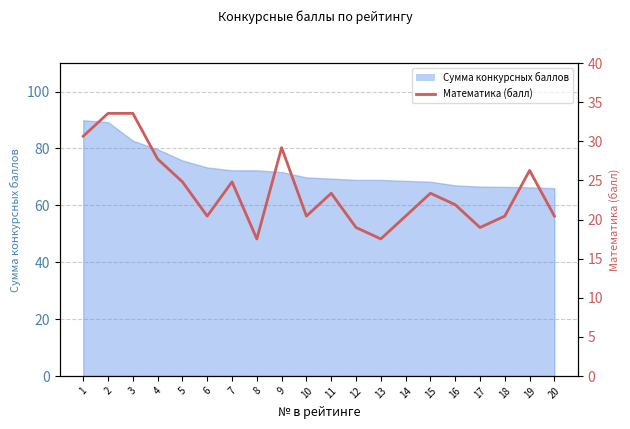

Approximately how many times larger is the value at 18 compared to 11?

0.9